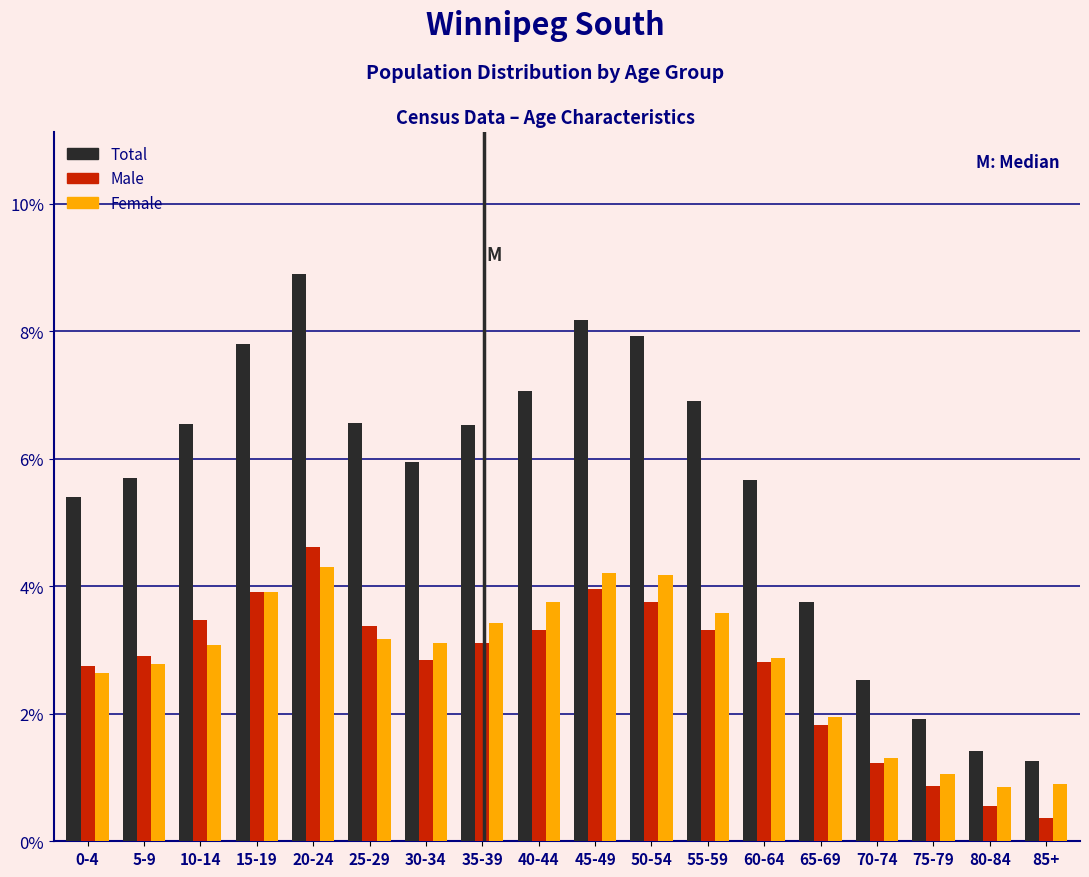

Which series changed the most between 15-19 and 85+?

Total